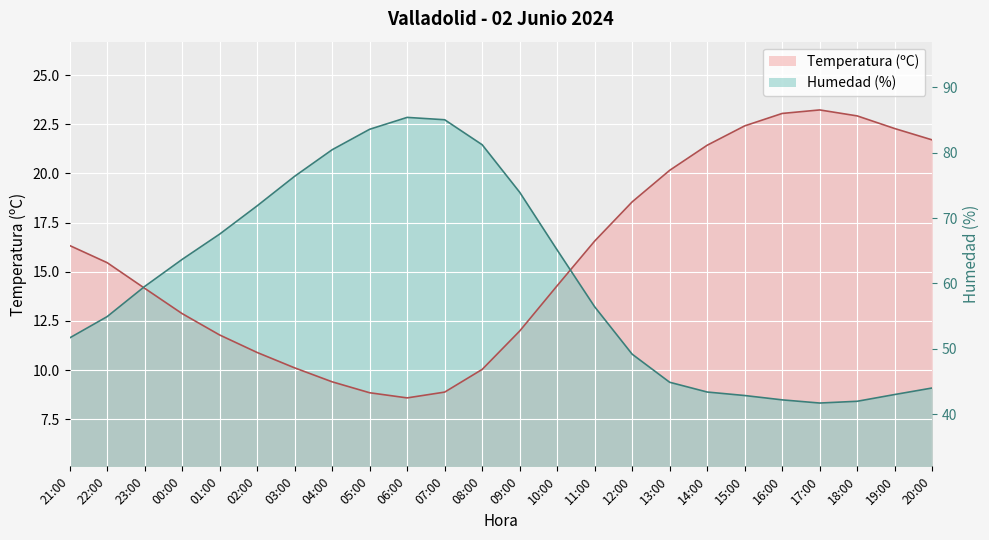

How many lines are shown in the chart?

2